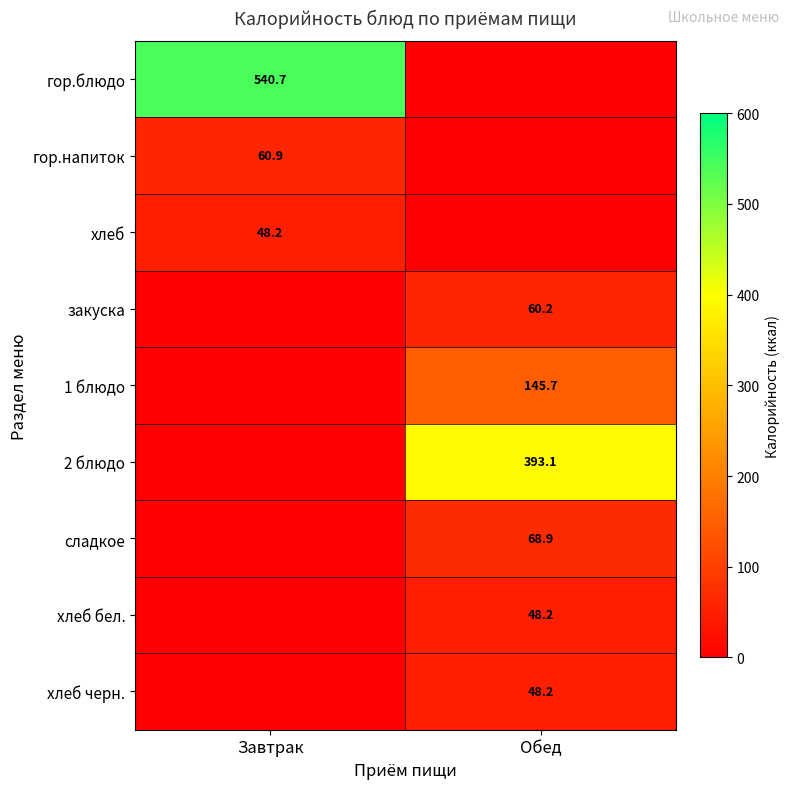

Is it true that хлеб бел. equals 48.2 at Обед?

True